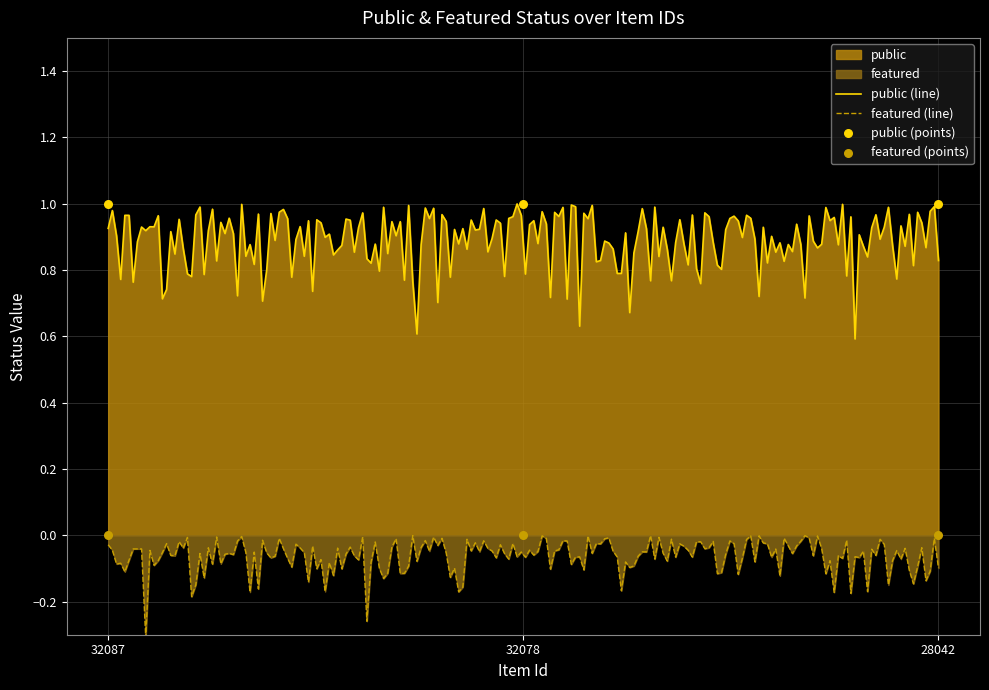

At which category is the sum across all series the highest?

32087